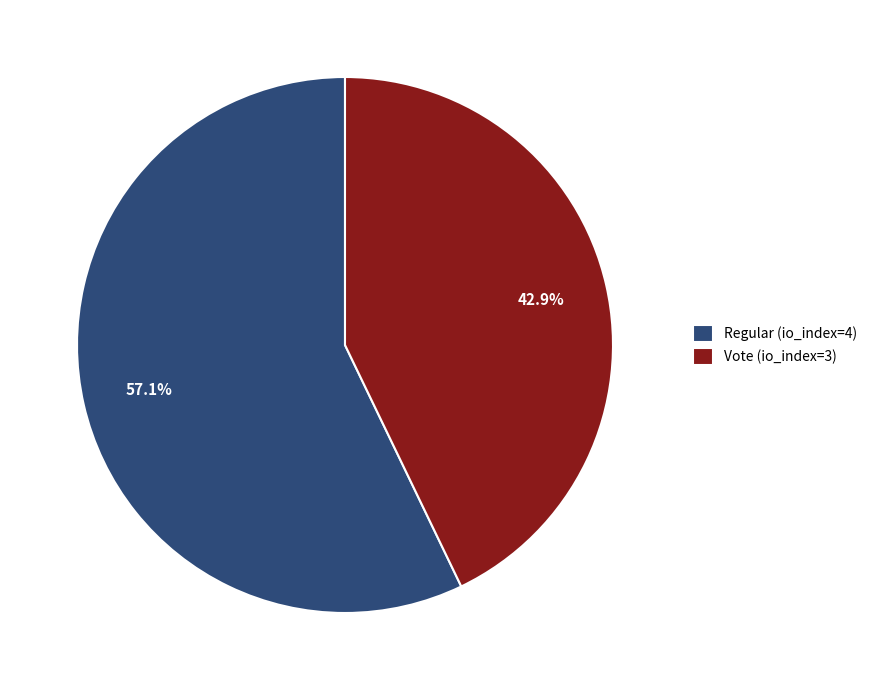

The Regular (io_index=4) slice represents 44% of the pie. True or false?

False